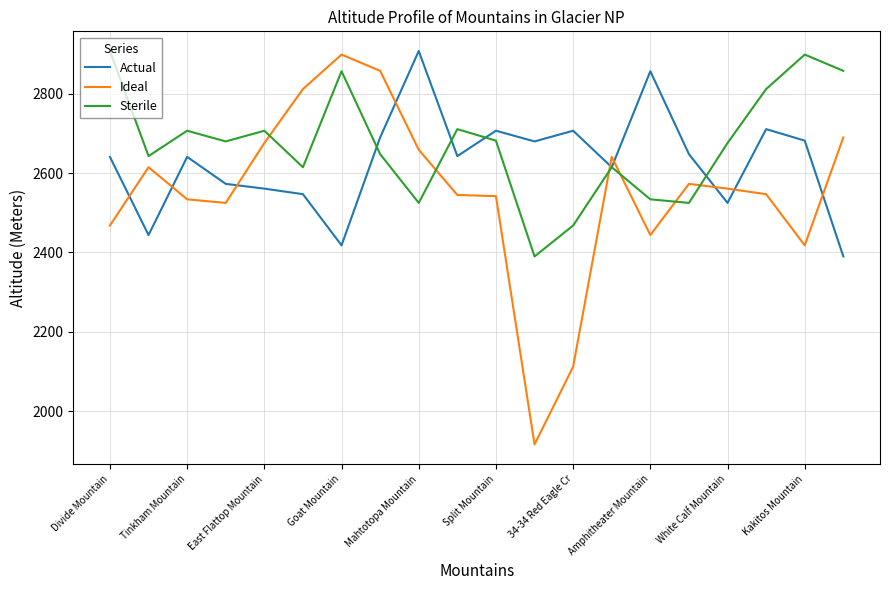

Which series has the largest range (max minus min)?

Ideal